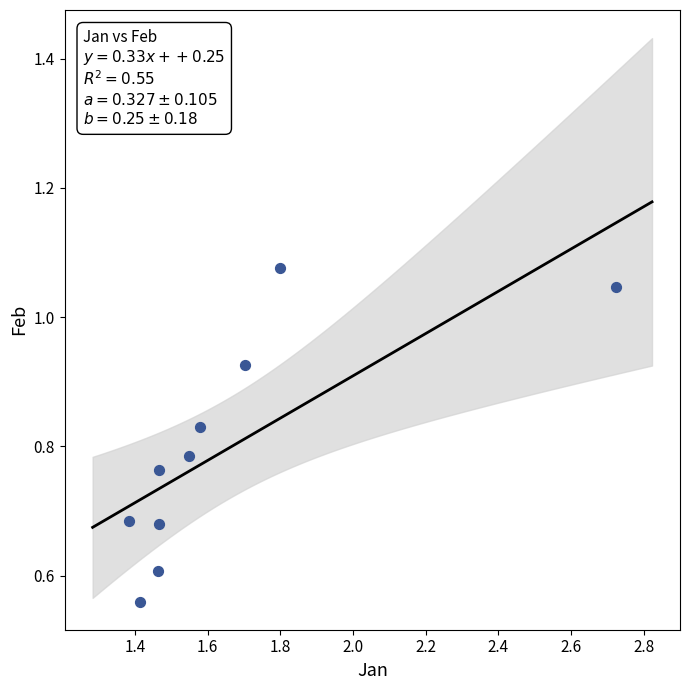

What is the range of X values (max minus min)?

1.3